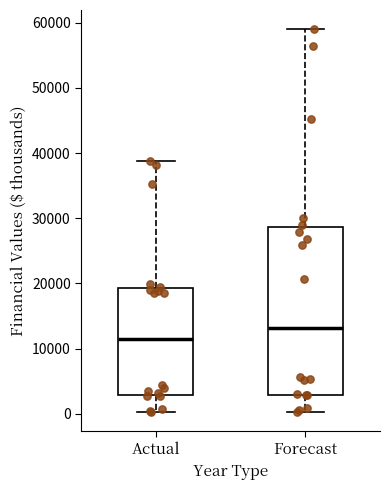

Reading left to right, transcribe this box plot: for each box, give where its median line is, the range the box spans, and where its two whiskers end, as read against the y-axis. The values are not printed on the chart, so give them approximately, as read against the axis.

Actual: median 11000, box 3000 to 19000, whiskers 0 to 39000
Forecast: median 13000, box 3000 to 29000, whiskers 0 to 59000